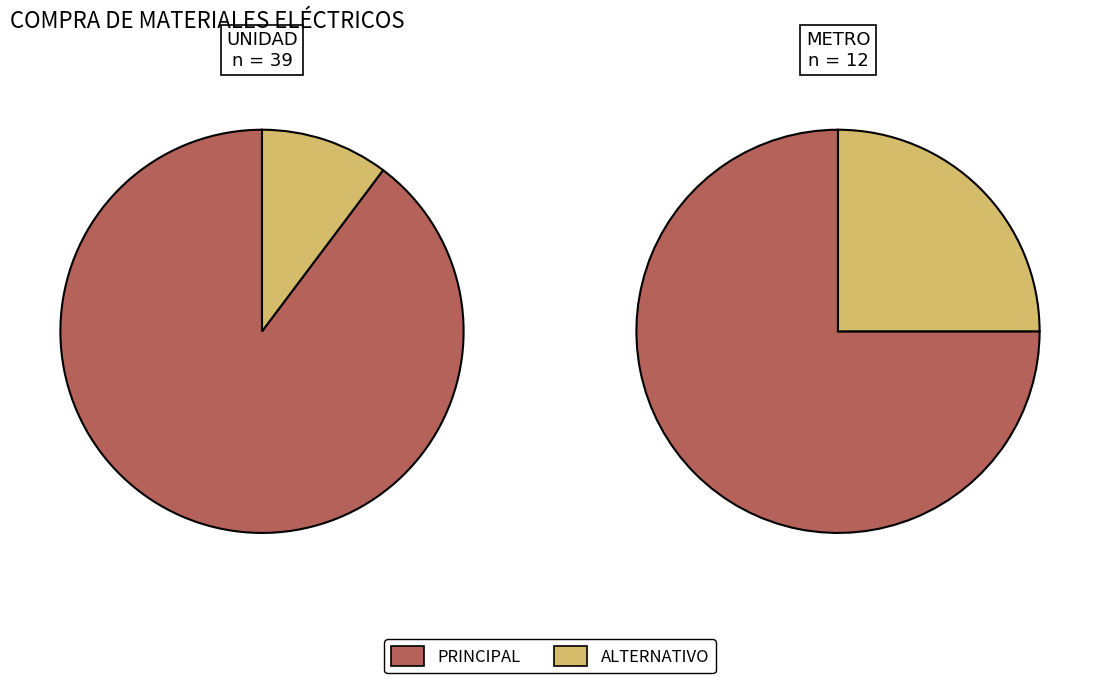

What percentage is the metro_counts slice, to the nearest percent?

25%